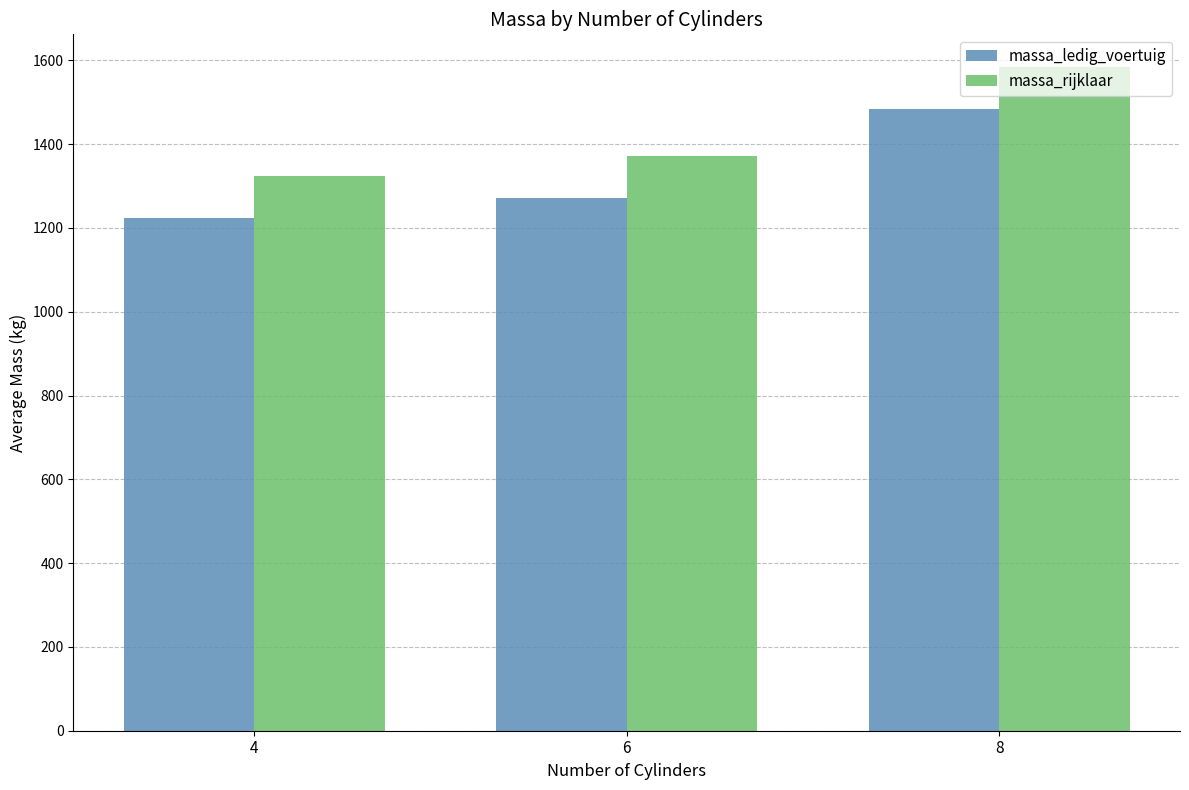

How many bars are there in total?

6